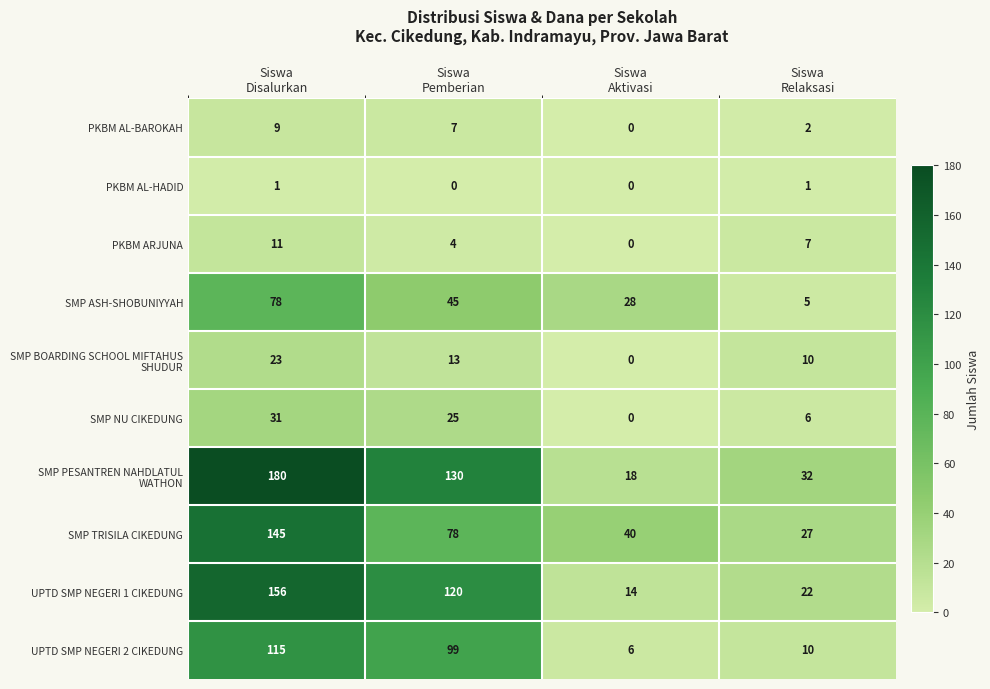

At how many categories does at least one series exceed 39?

3